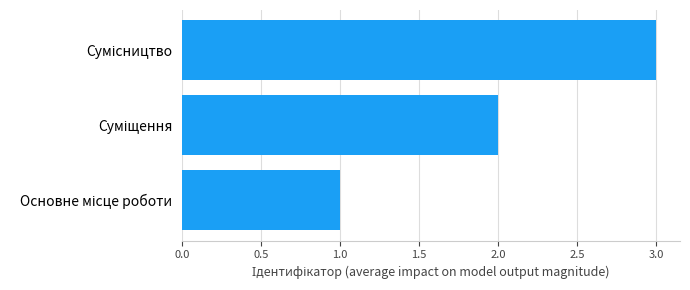

What is the sum of all values?

6